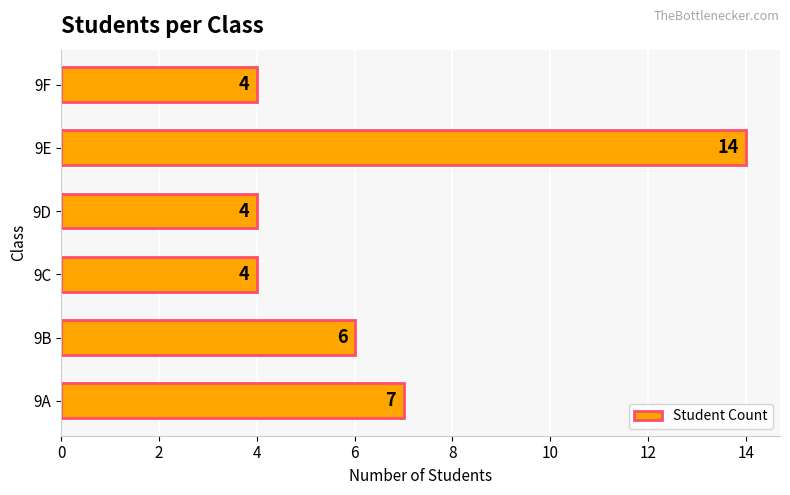

The chart shows a value of 6 at 9D. True or false?

False